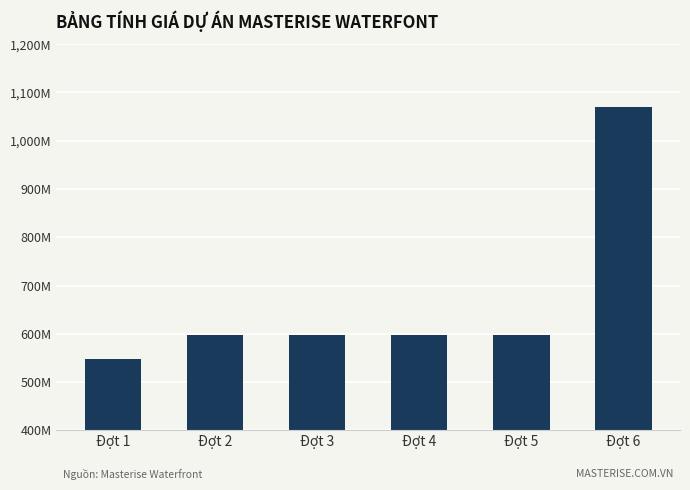

Are the bars horizontal?

No